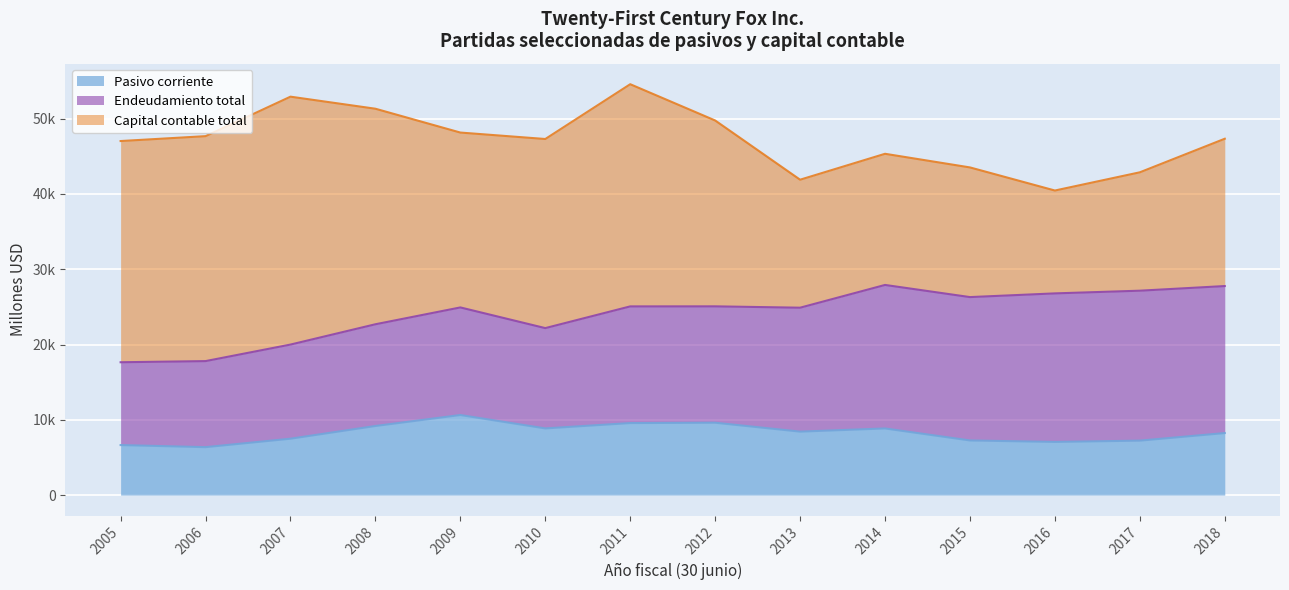

Where do Endeudamiento total and Capital contable total first cross each other?

2013 and 2014